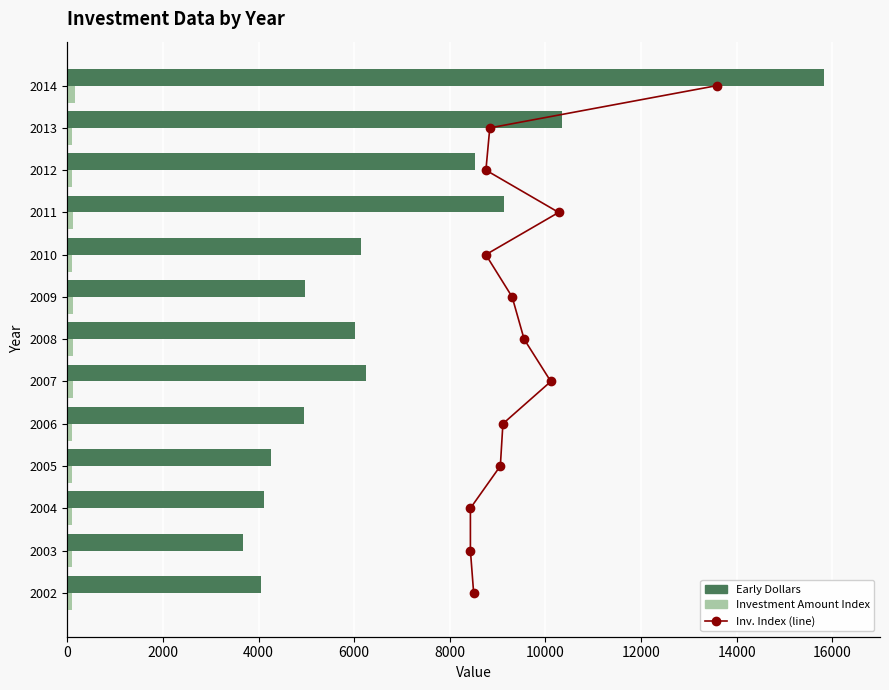

What is the maximum value shown in the chart?

15825.1